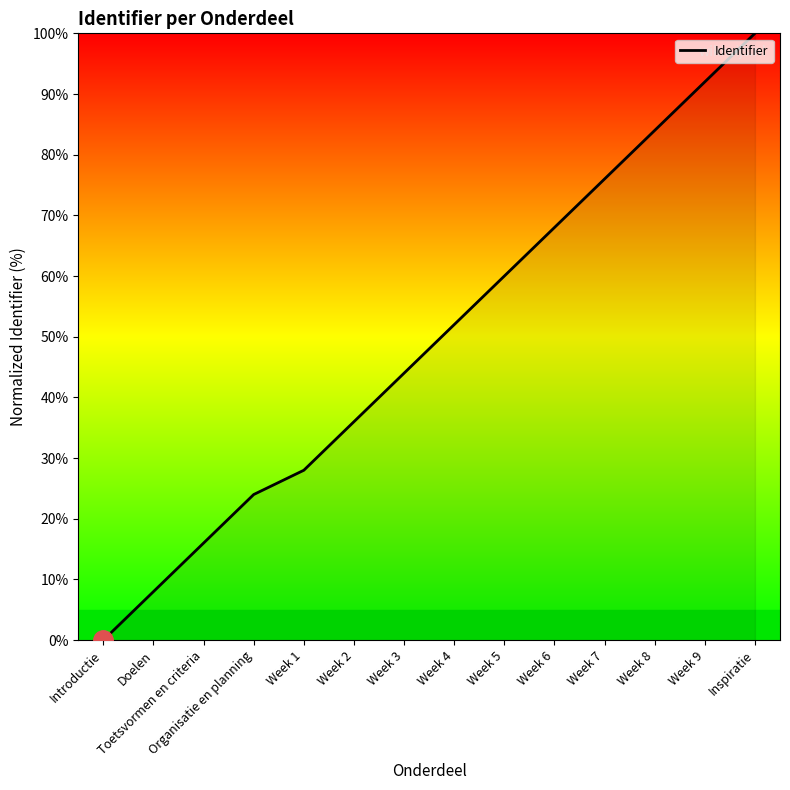

What position from the left is Week 4?

8